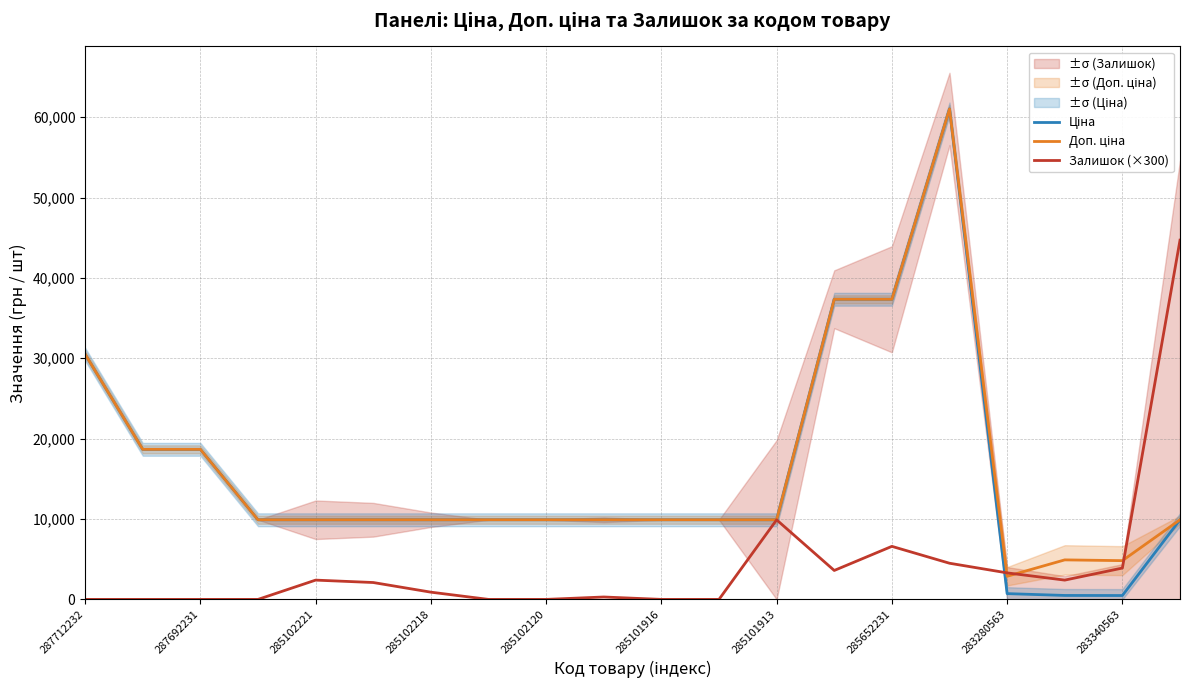

What is the spread (max minus min) of values at 17?

4425.7